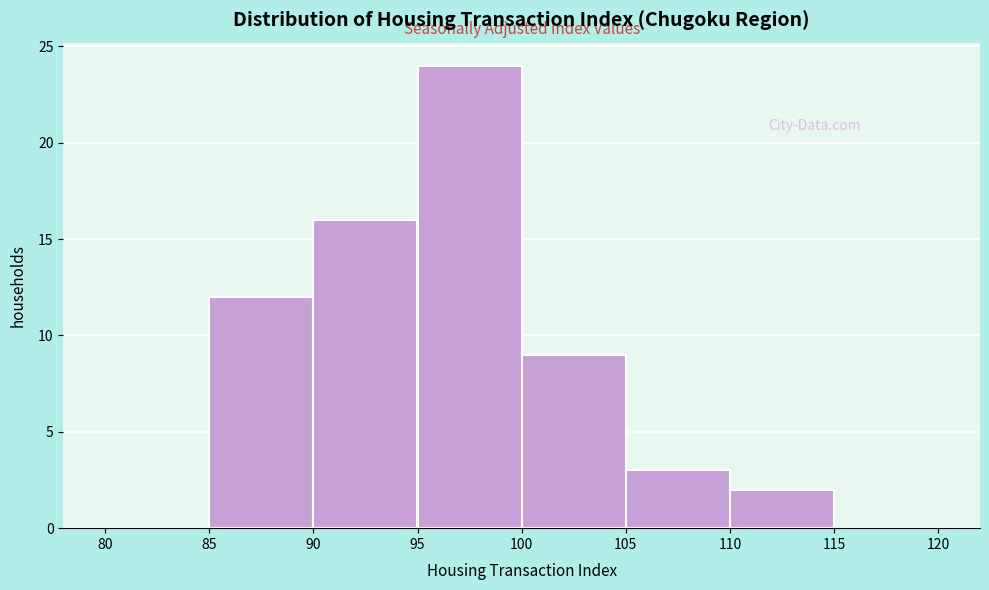

Over which range of the x-axis is the bar tallest?

95 to 100